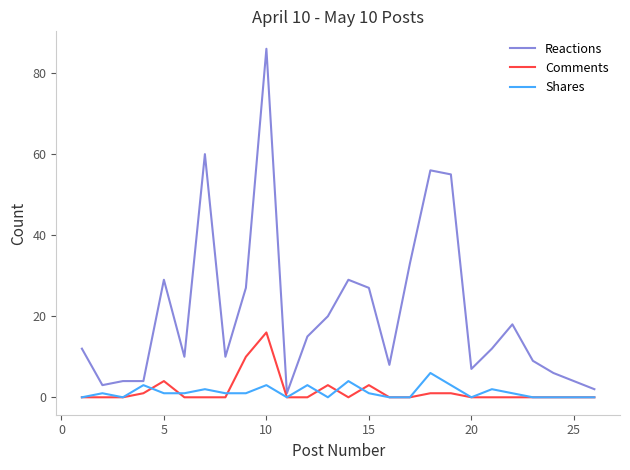

True or false: Shares and Reactions intersect in this chart.

False